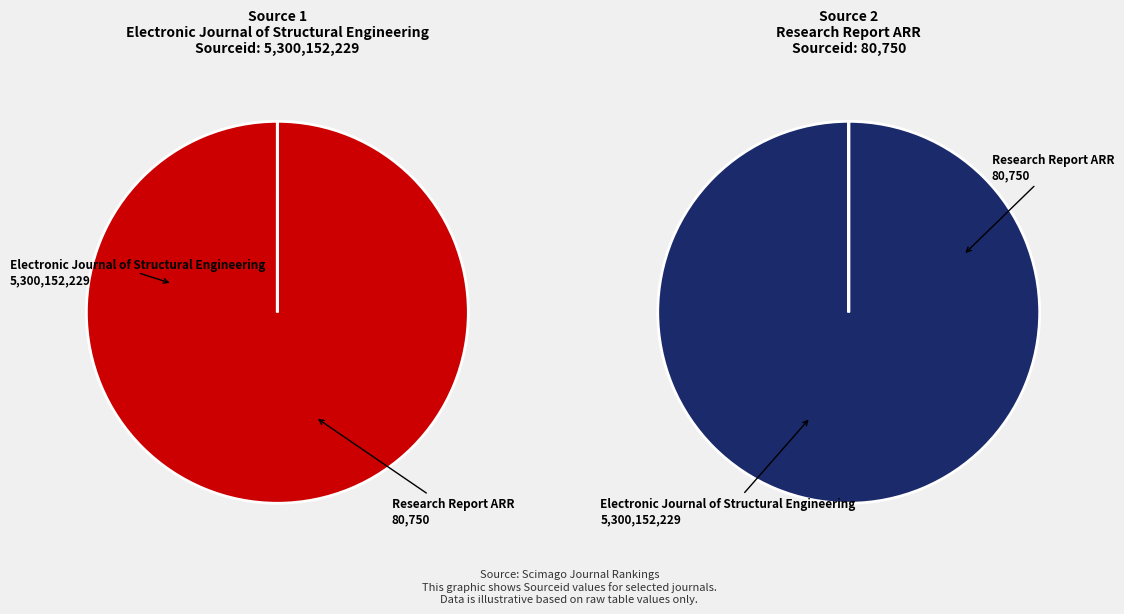

Does Research Report ARR account for over 50% of the chart?

No